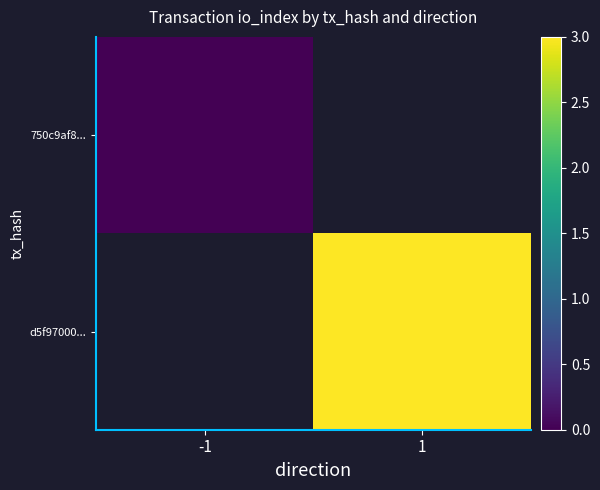

Count the number of categories in the chart.

2